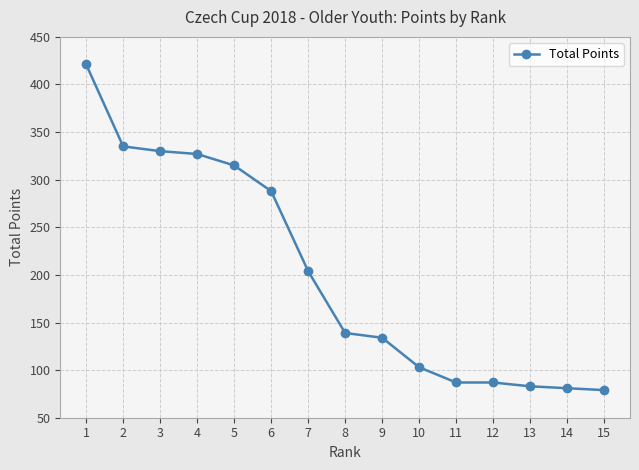

What is the maximum value shown in the chart?

421